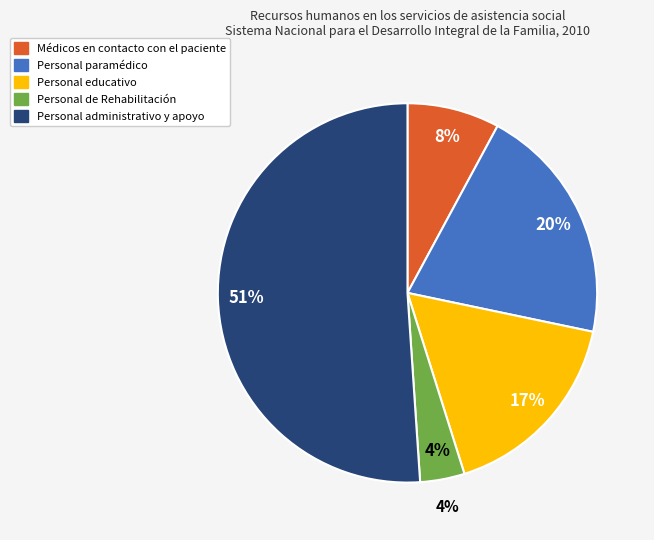

The Personal paramédico slice represents 20% of the pie. True or false?

True